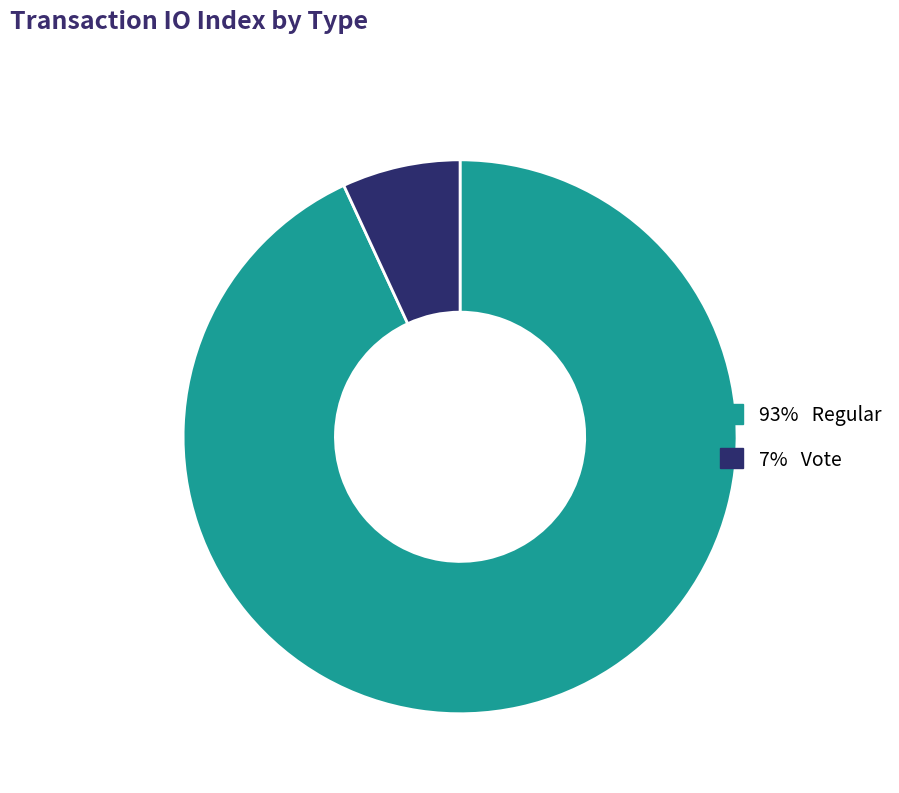

Count the number of slices in the pie.

2